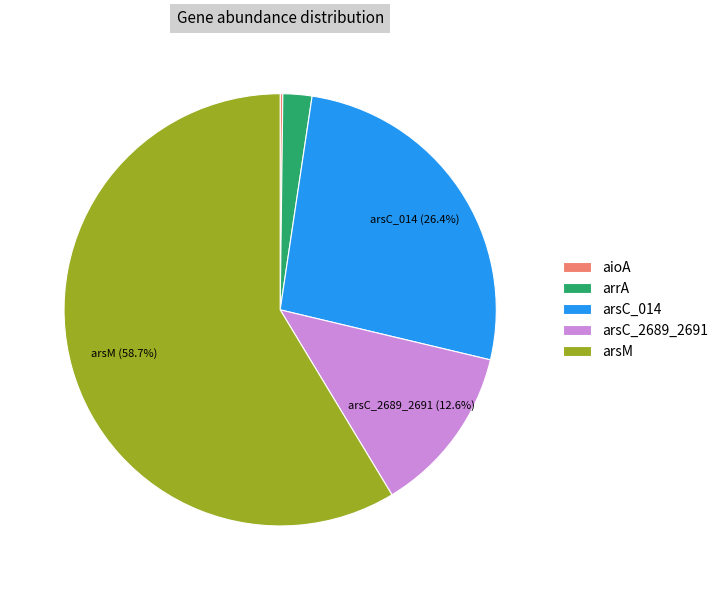

Which category has the biggest portion of the pie?

arsM